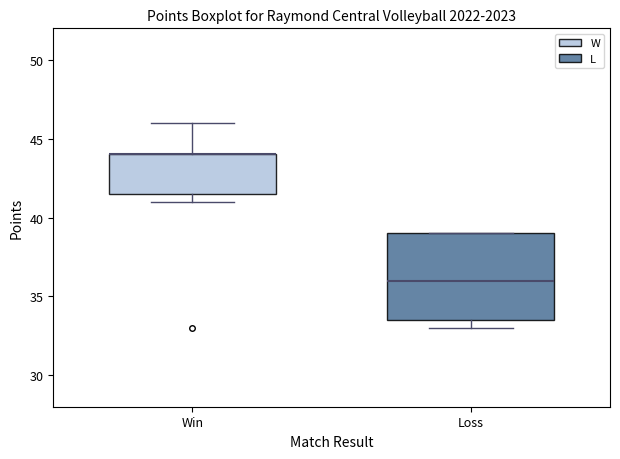

Comparing the boxes themselves (not the whiskers), which one is the tallest?

Loss